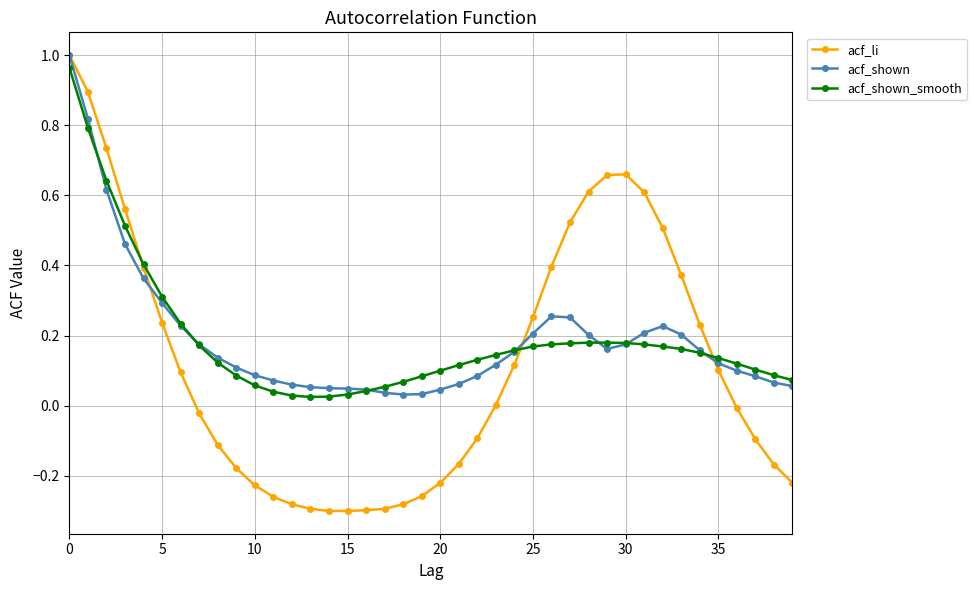

What is the sum of all acf_shown values?

7.7